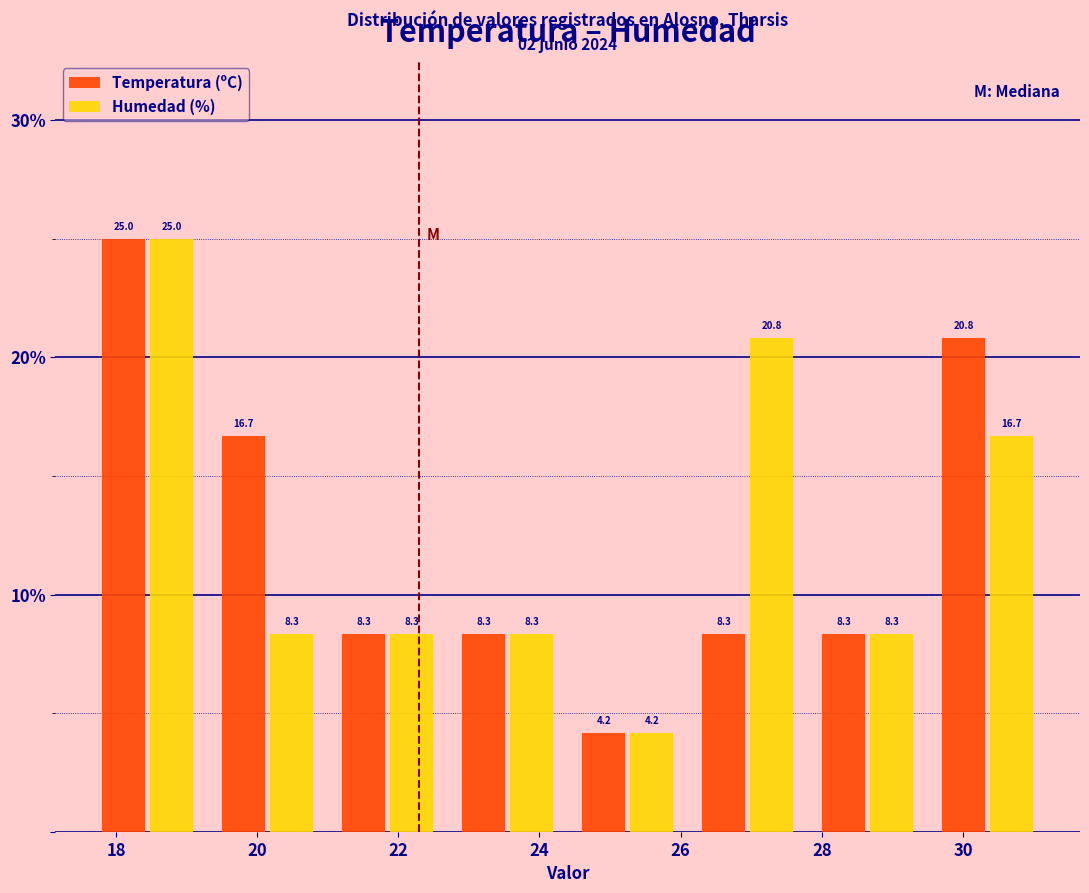

Reading left to right, transcribe this chart: for each range on the x-axis, give the height of each series' bar. The bar edges are not printed on the chart, so give them approximately, as read against the axis.

17.6 to 19.3: Temperatura (ºC)=25.0	Humedad (%)=25.0
19.3 to 21.0: Temperatura (ºC)=16.7	Humedad (%)=8.3
21.0 to 22.7: Temperatura (ºC)=8.3	Humedad (%)=8.3
22.7 to 24.4: Temperatura (ºC)=8.3	Humedad (%)=8.3
24.4 to 26.1: Temperatura (ºC)=4.2	Humedad (%)=4.2
26.1 to 27.8: Temperatura (ºC)=8.3	Humedad (%)=20.8
27.8 to 29.5: Temperatura (ºC)=8.3	Humedad (%)=8.3
29.5 to 31.2: Temperatura (ºC)=20.8	Humedad (%)=16.7